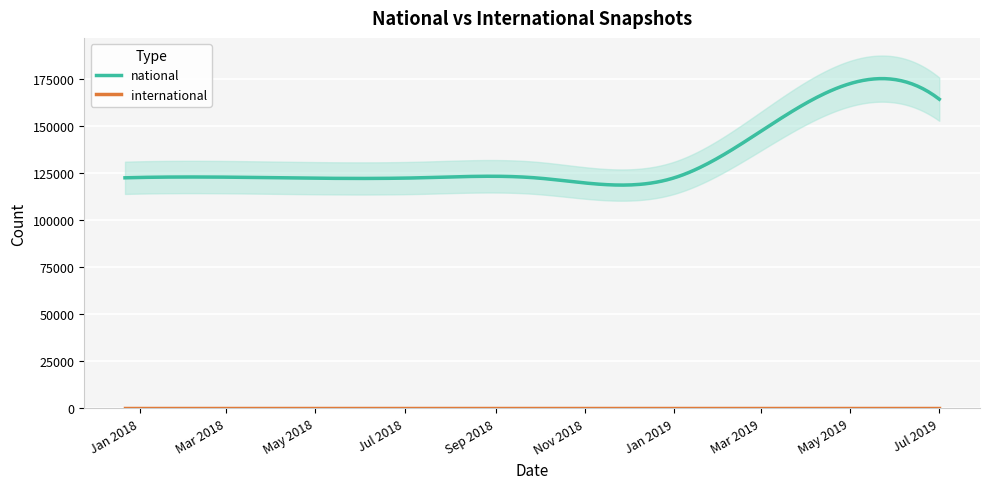

In national, how many points are lower than both neighbors (excluding endpoints)?

2